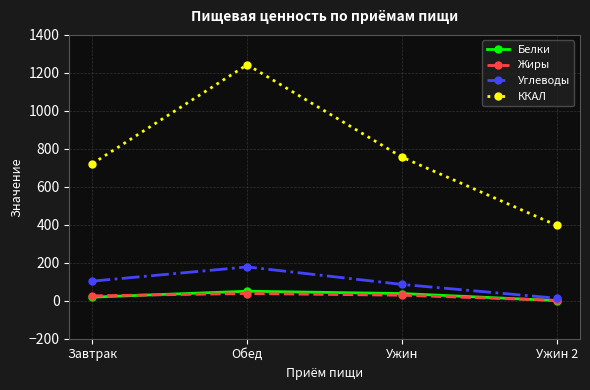

True or false: ККАЛ has a value of 722.2 at Завтрак.

True